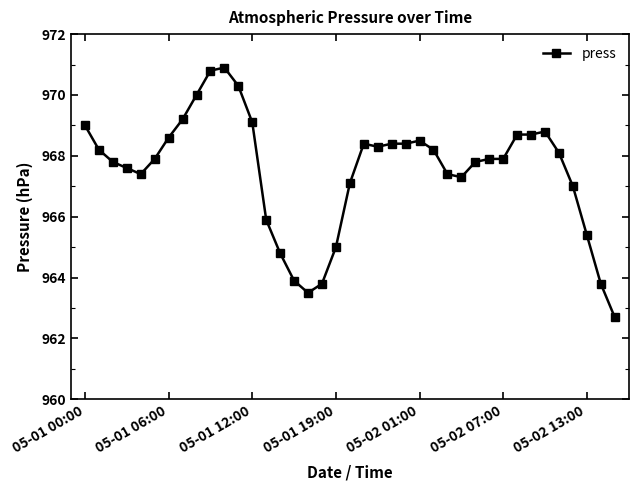

True or false: there are more than 0 points higher than both neighbors.

True